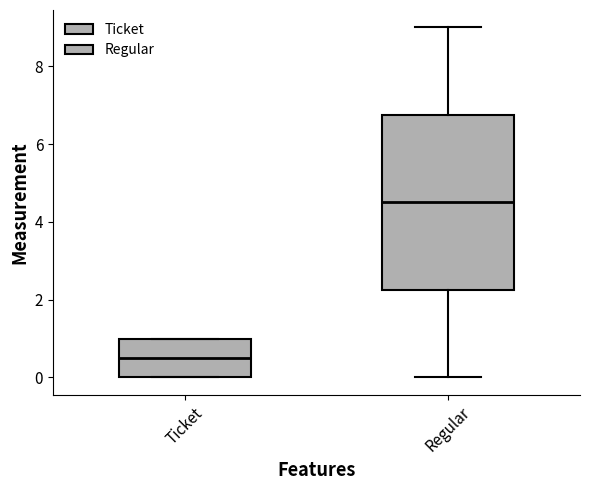

Reading left to right, transcribe this box plot: for each box, give where its median line is, the range the box spans, and where its two whiskers end, as read against the y-axis. The values are not printed on the chart, so give them approximately, as read against the axis.

Ticket: median 0.6, box 0.0 to 1.0, whiskers 0.0 to 1.0
Regular: median 4.6, box 2.2 to 6.8, whiskers 0.0 to 9.0